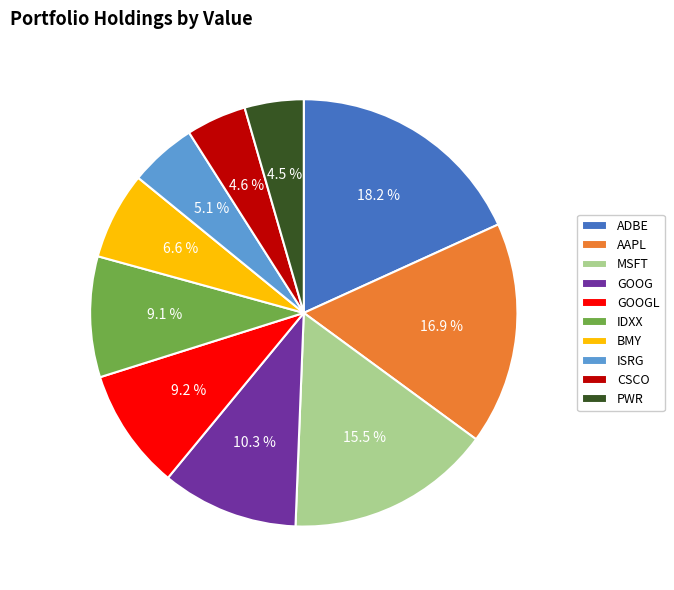

How much of the chart is everything except BMY?

93.4%